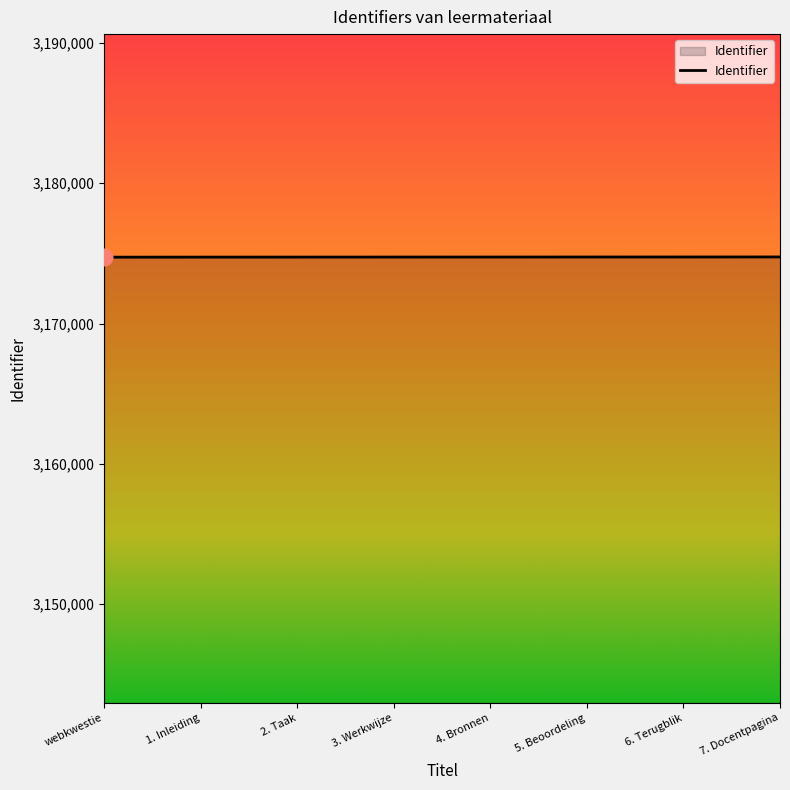

How many distinct data groups are displayed?

1